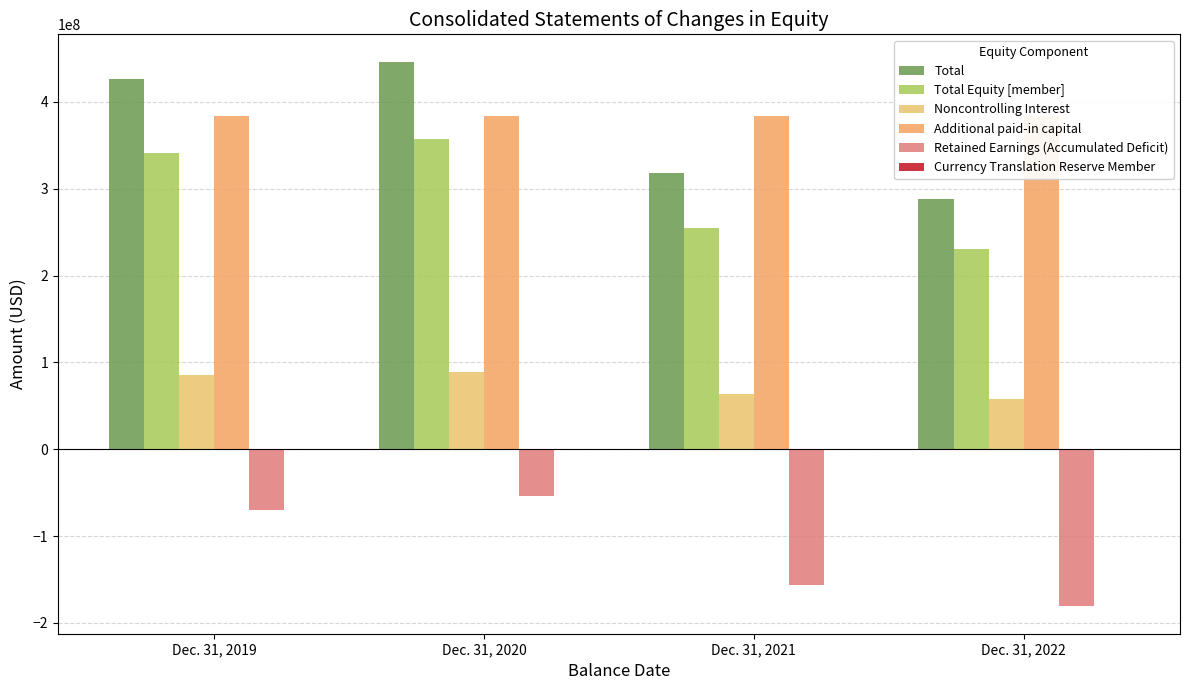

What value does the Currency Translation Reserve Member series have at Dec. 31, 2019, to the nearest 50?

-169000